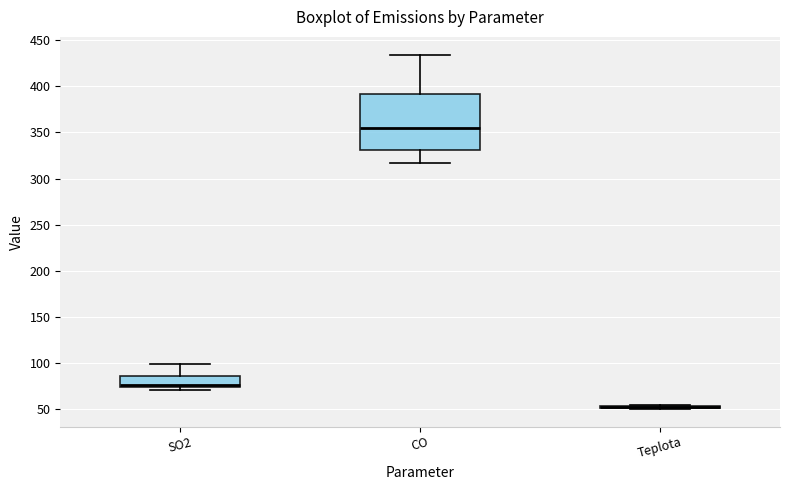

Reading left to right, read every box against the y-axis: the position of its median line, the range the box covers, and the ends of its whiskers. The values are not printed on the chart, so give them approximately, as read against the axis.

SO2: median 75 (just above the box's lower edge), box 75 to 85, whiskers 70 to 100
CO: median 355, box 330 to 390, whiskers 315 to 435
Teplota: box collapsed to a line at 55, whiskers 50 to 55